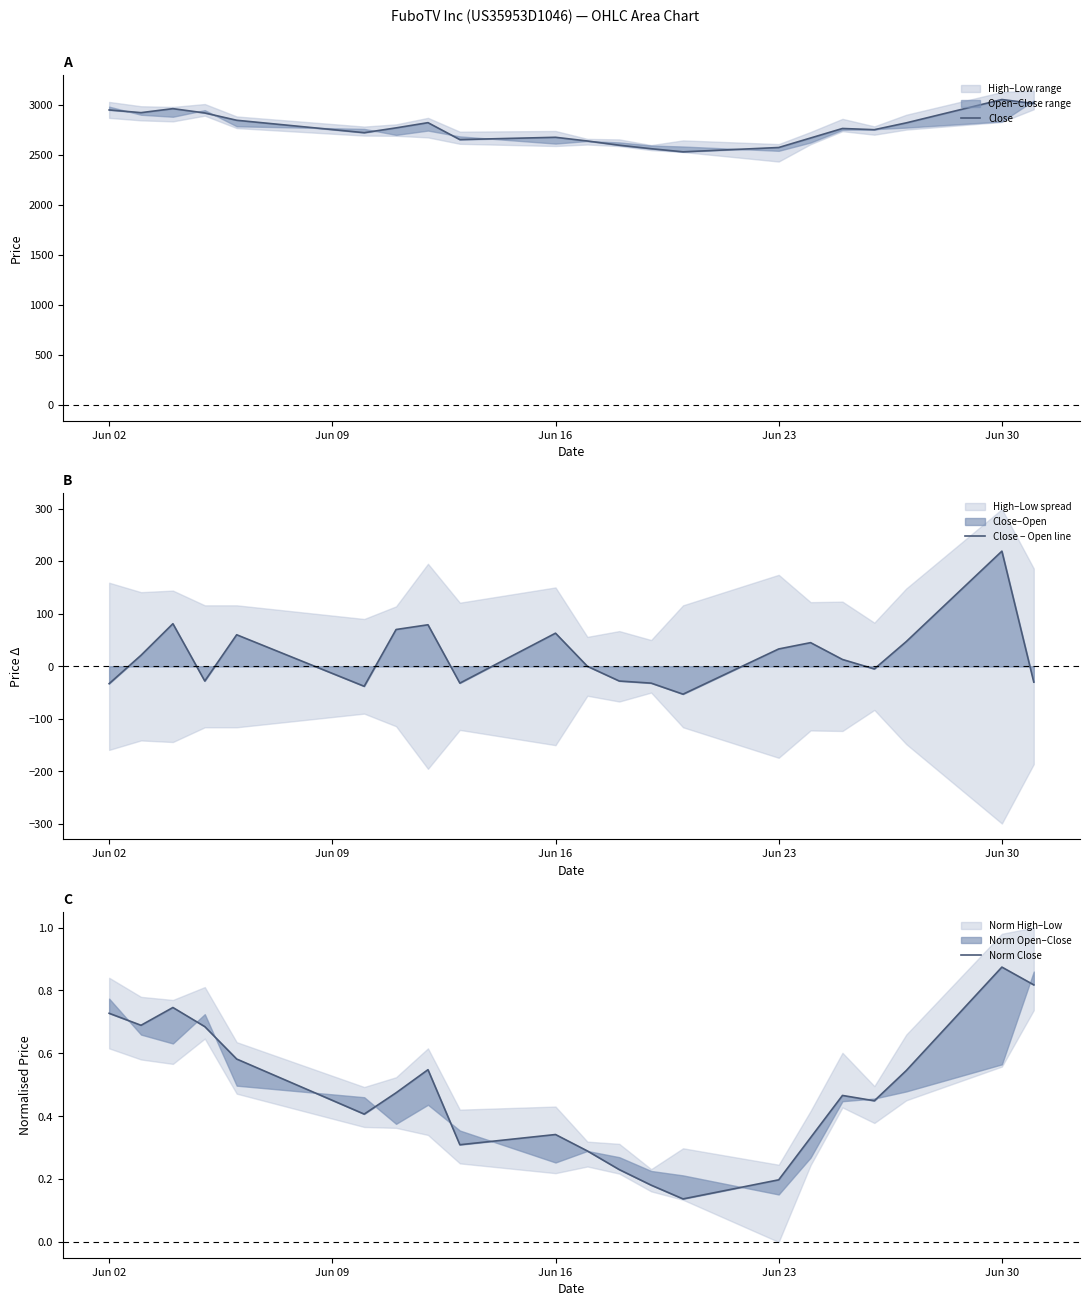

The Close − Open line series shows 63 at Jun 16. True or false?

True